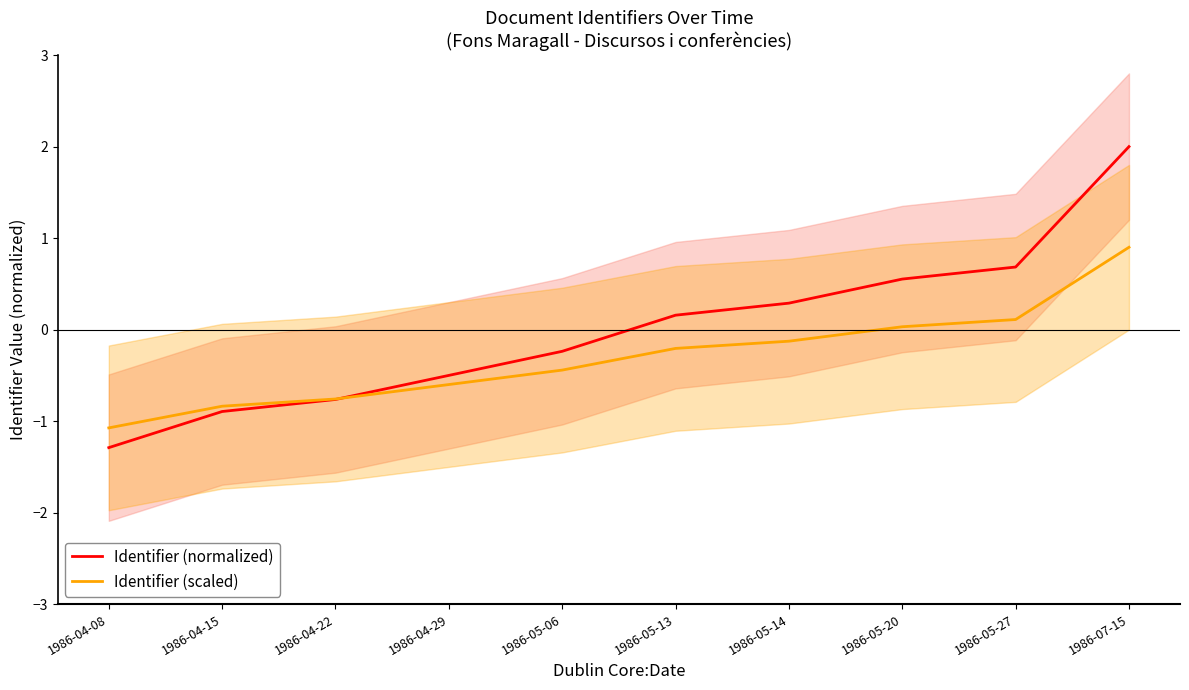

What is the difference between the maximum and minimum values in the Identifier (normalized) series?

3.3